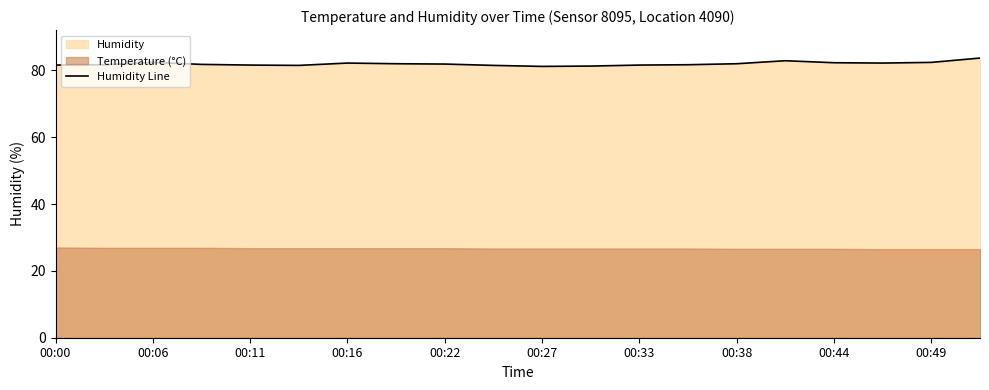

Is it true that Humidity Line equals 82.3 at 00:44?

True